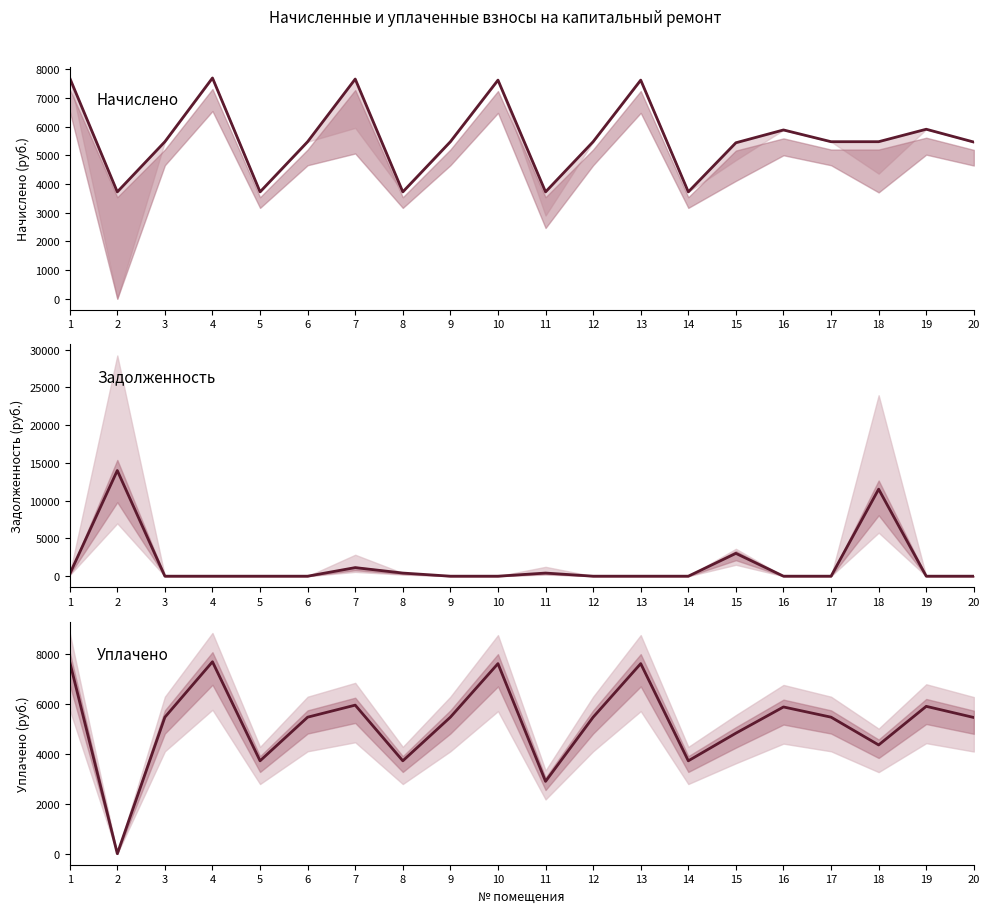

True or false: уплачено (линия) has a value of 1678.7 at 8.

False